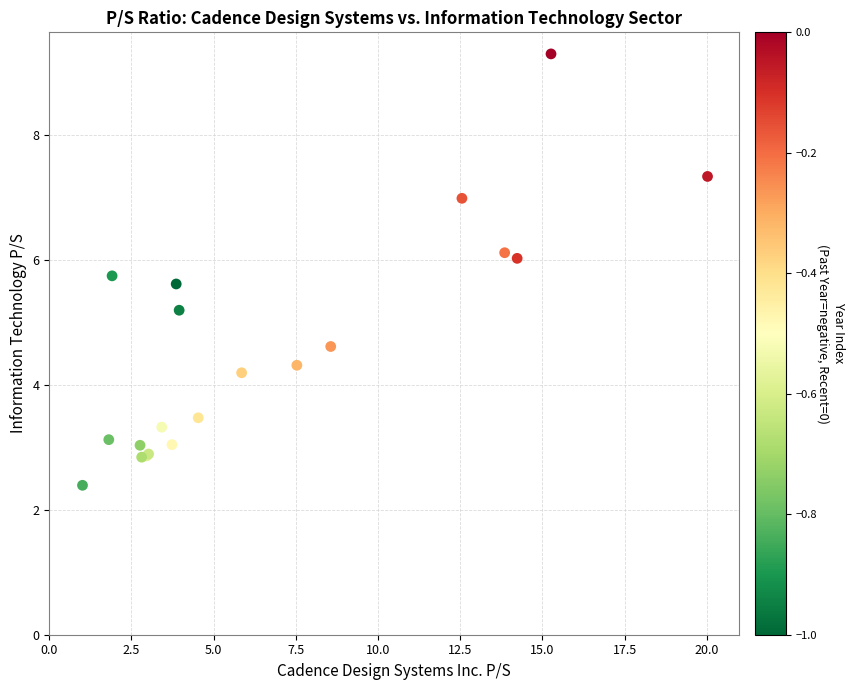

What Y value in the scatter plot is closest to 5?

5.2